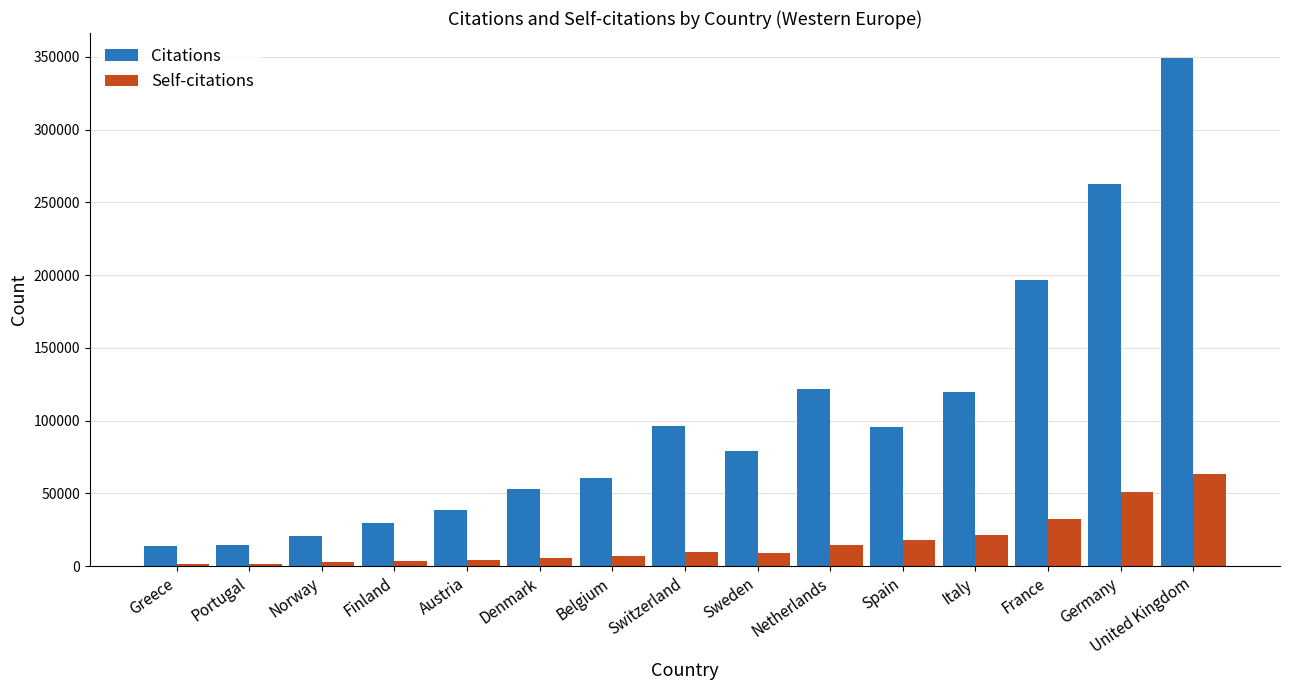

What is the highest value of the Citations series?

348999